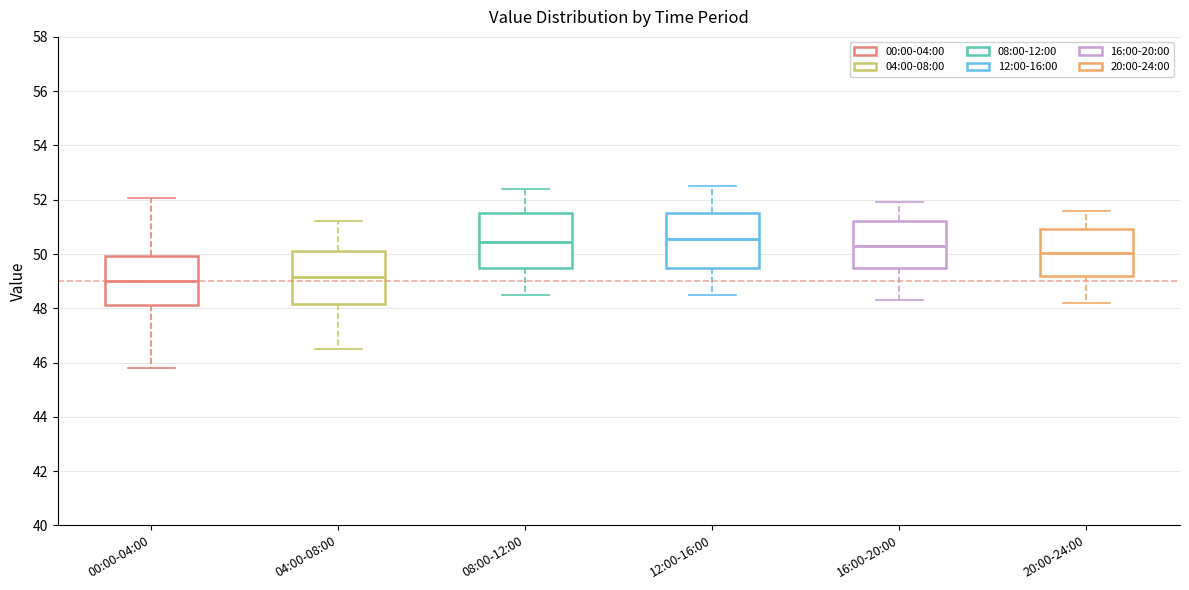

Reading left to right, transcribe this box plot: for each box, give where its median line is, the range the box spans, and where its two whiskers end, as read against the y-axis. The values are not printed on the chart, so give them approximately, as read against the axis.

00:00-04:00: median 49.0, box 48.2 to 50.0, whiskers 45.8 to 52.0
04:00-08:00: median 49.2, box 48.2 to 50.2, whiskers 46.6 to 51.2
08:00-12:00: median 50.4, box 49.4 to 51.6, whiskers 48.6 to 52.4
12:00-16:00: median 50.6, box 49.4 to 51.6, whiskers 48.6 to 52.6
16:00-20:00: median 50.4, box 49.6 to 51.2, whiskers 48.4 to 52.0
20:00-24:00: median 50.0, box 49.2 to 51.0, whiskers 48.2 to 51.6